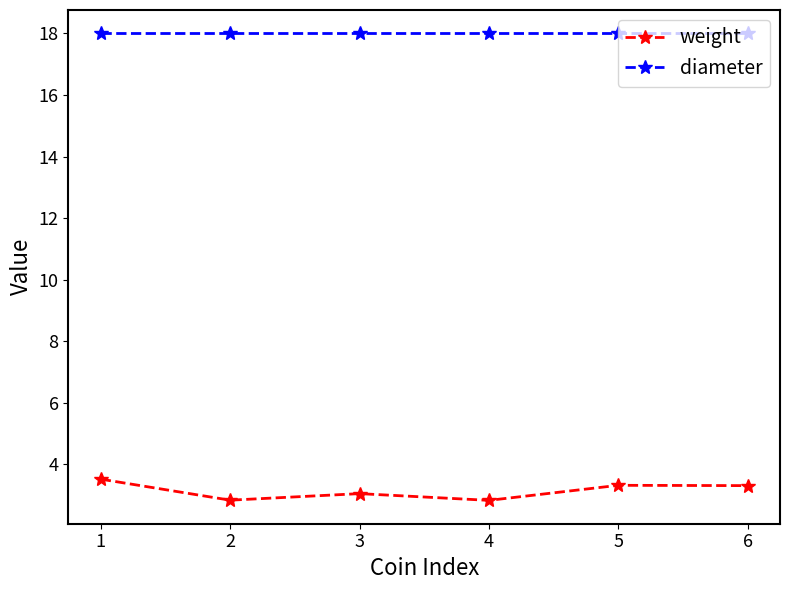

What is the total value across all series at 6?

21.3